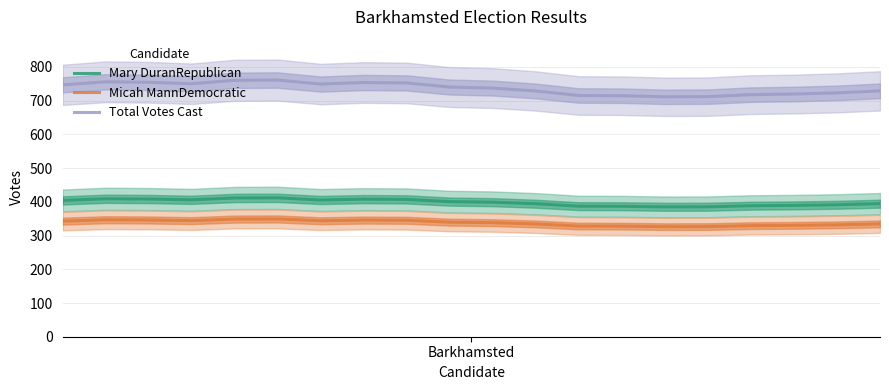

What is the lowest value of the Micah MannDemocratic series?

326.5